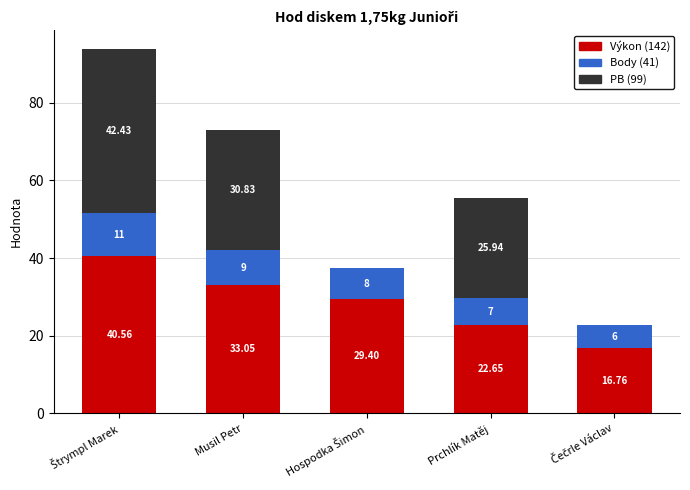

What is the total value across all series at Prchlík Matěj?

55.6